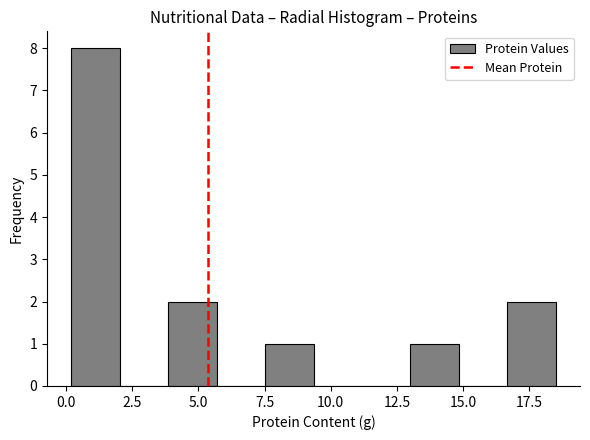

Around what value on the x-axis is the tallest bar? Give the approximate position of its centre, as read against the axis.

1.0